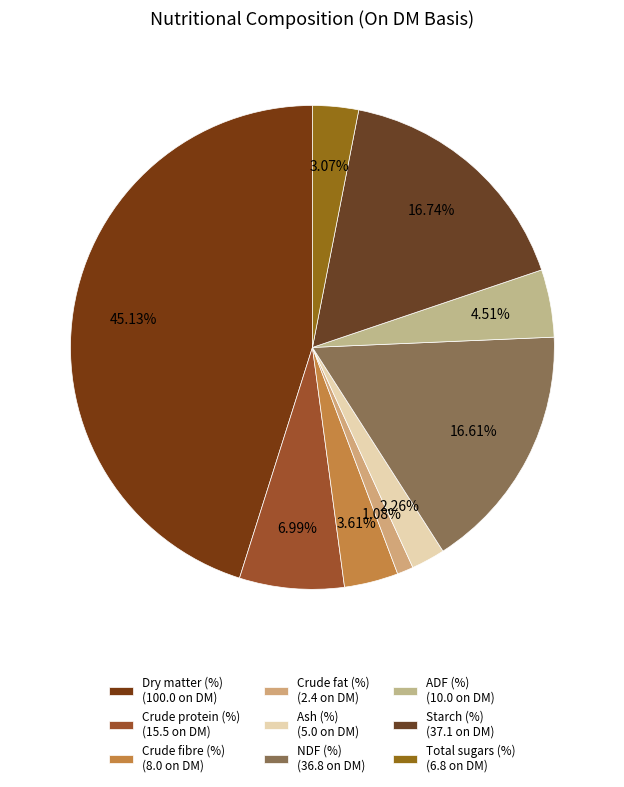

How many slices are in this pie chart?

9